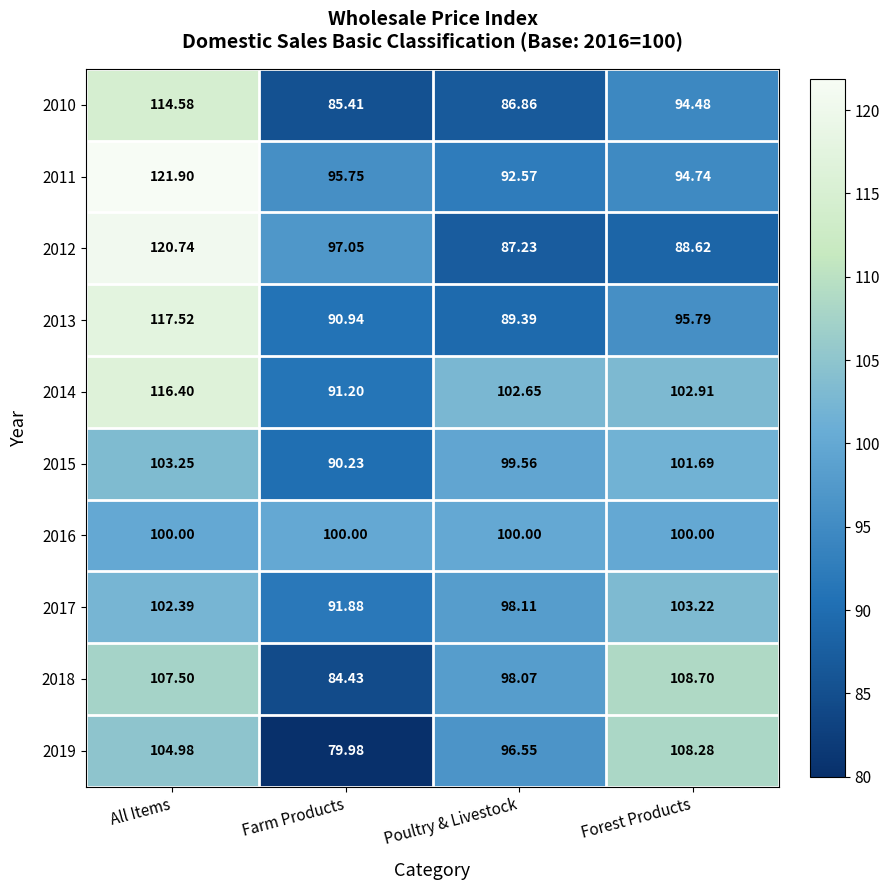

Rank the categories by 2010 value from lowest to highest.

Farm Products, Poultry & Livestock, Forest Products, All Items